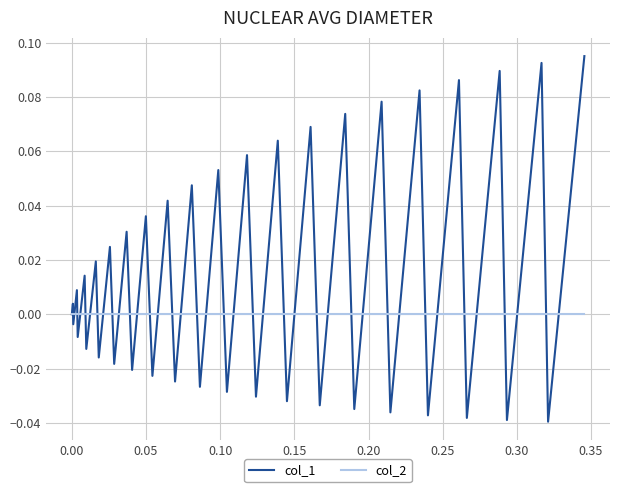

Which series has the widest spread of values?

col_1